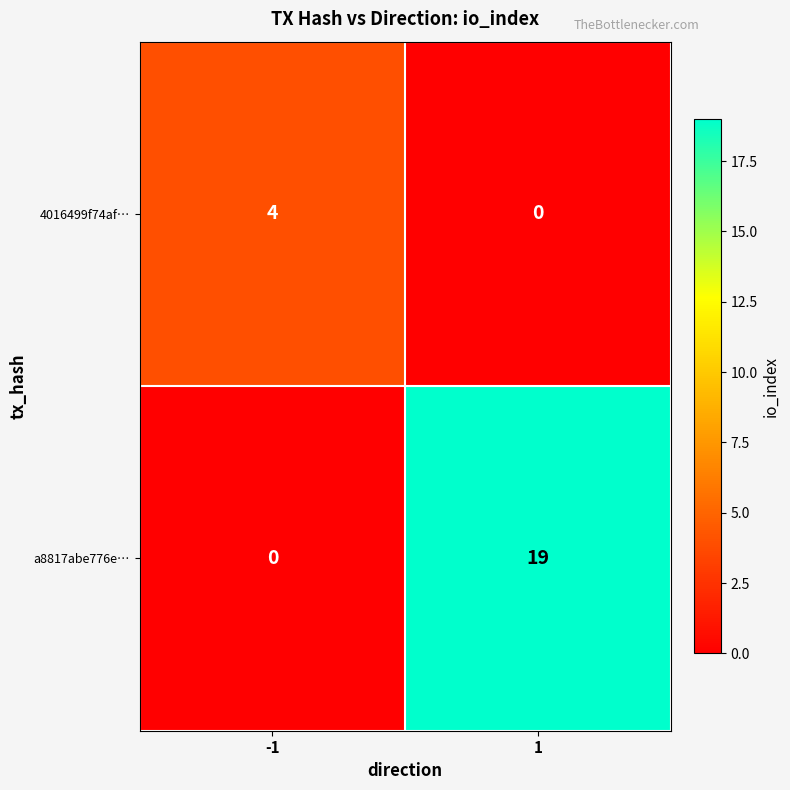

How many distinct data groups are displayed?

2